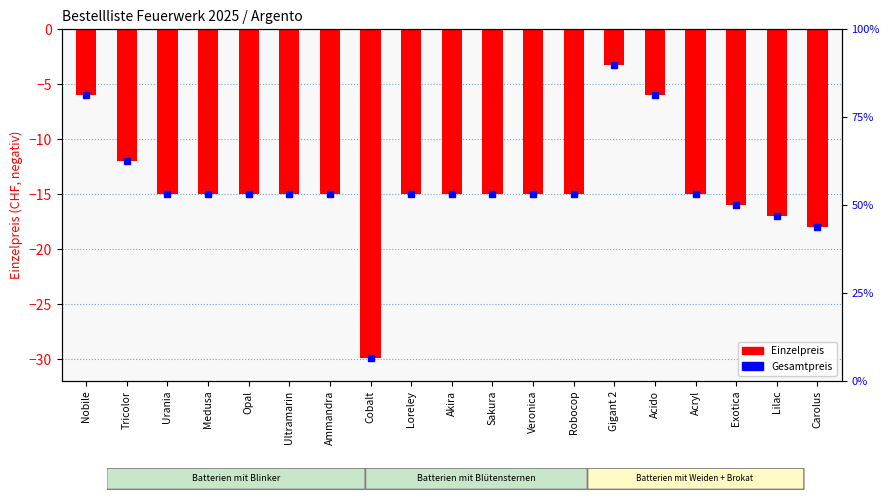

The chart shows a value of -19.4 at Veronica. True or false?

False